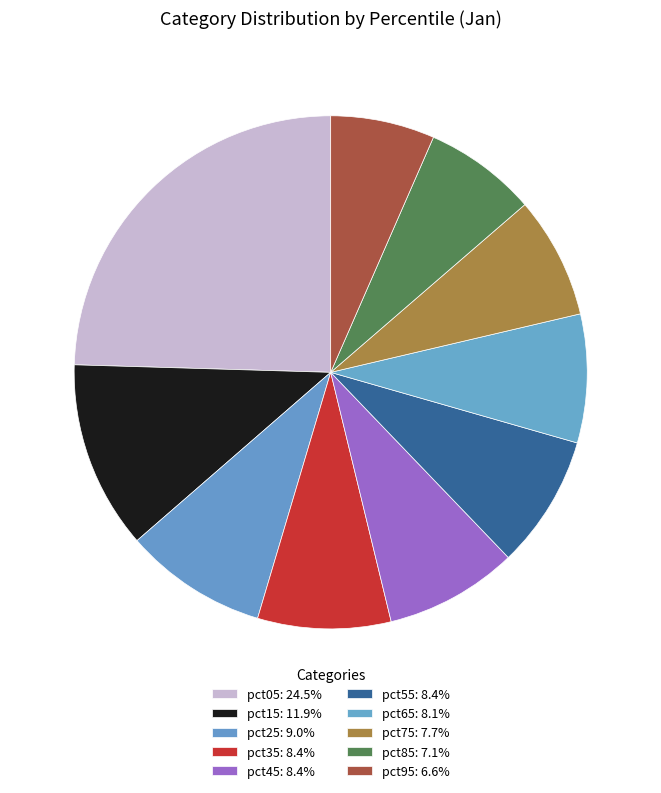

Does pct45 account for over 50% of the chart?

No